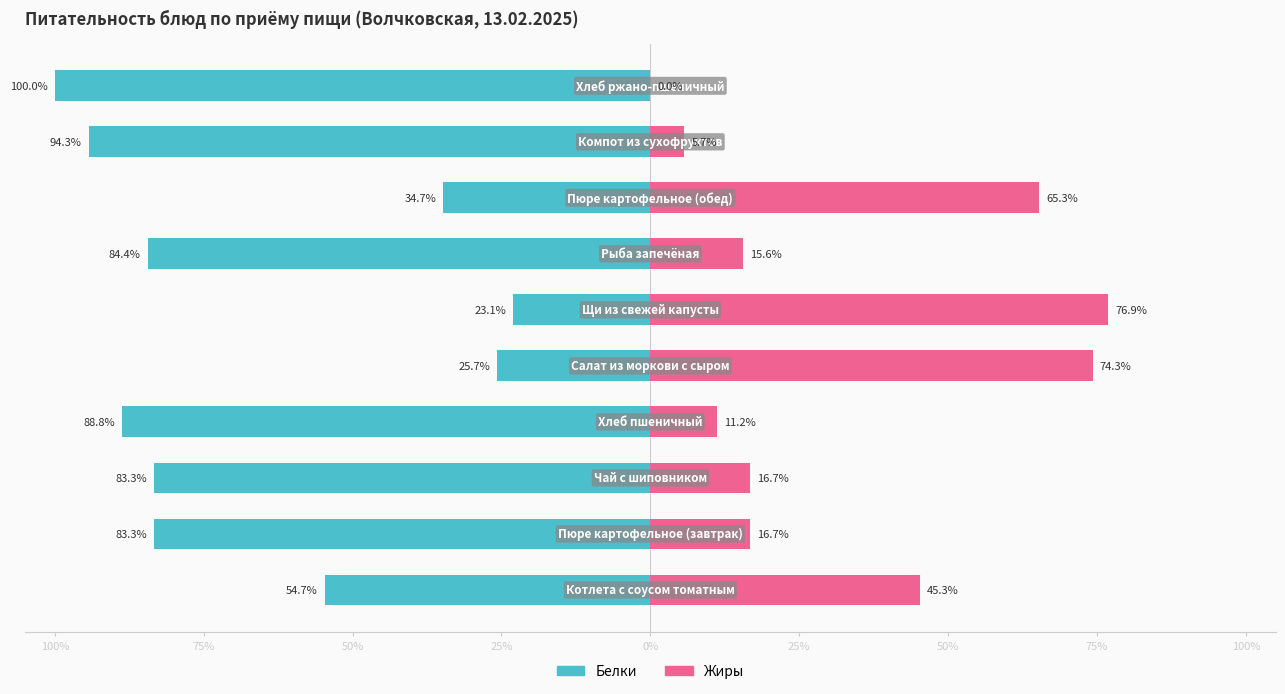

How many positive values does the Жиры series have?

9